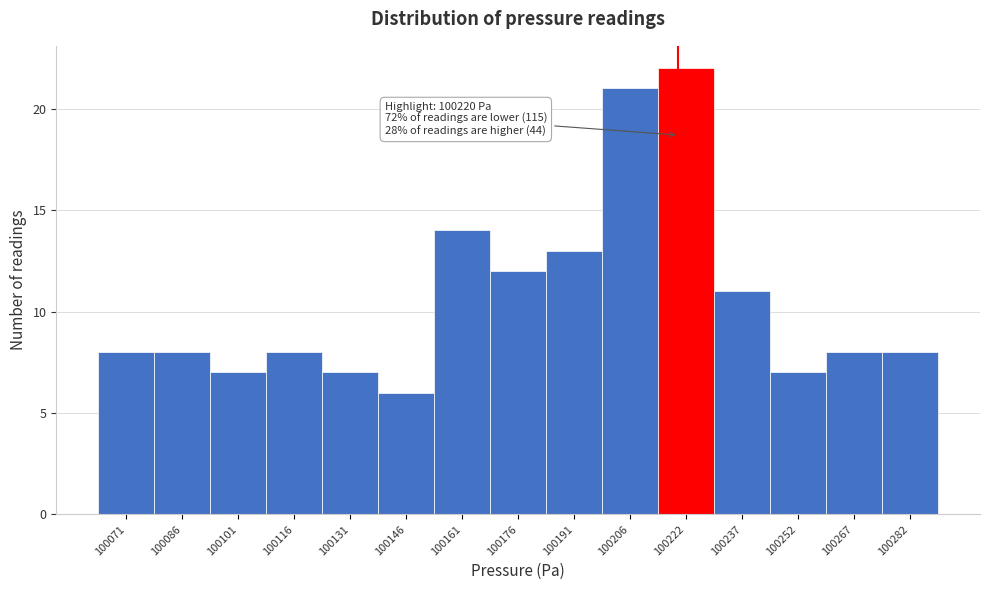

Which range on the x-axis has the tallest bar?

100214 to 100230